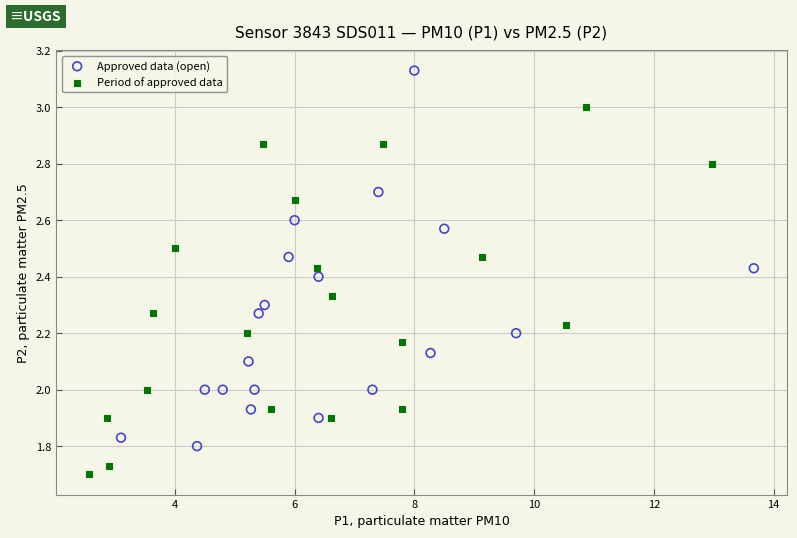

Which series contains the highest Y value?

Approved data (open)